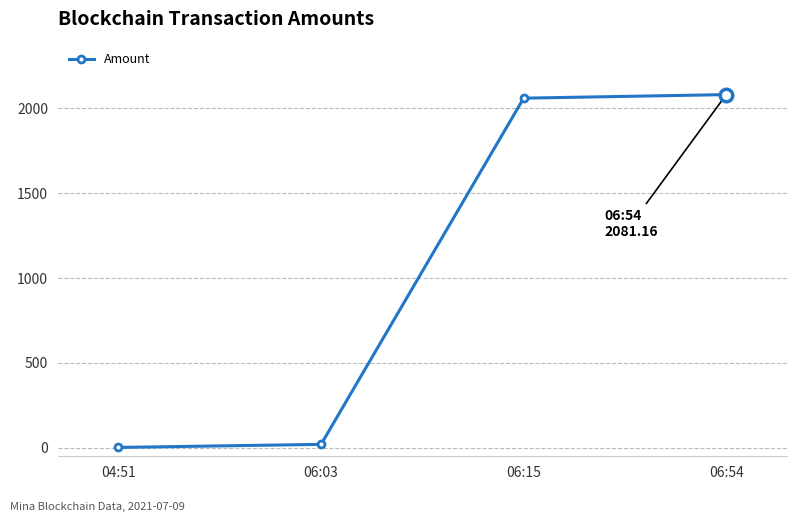

What is the difference between the maximum and minimum values?

2079.2